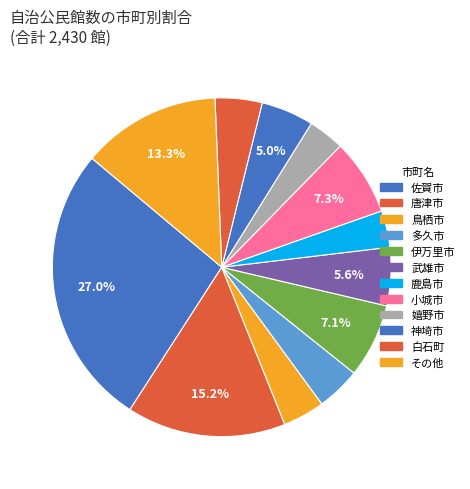

How many slices are in this pie chart?

12